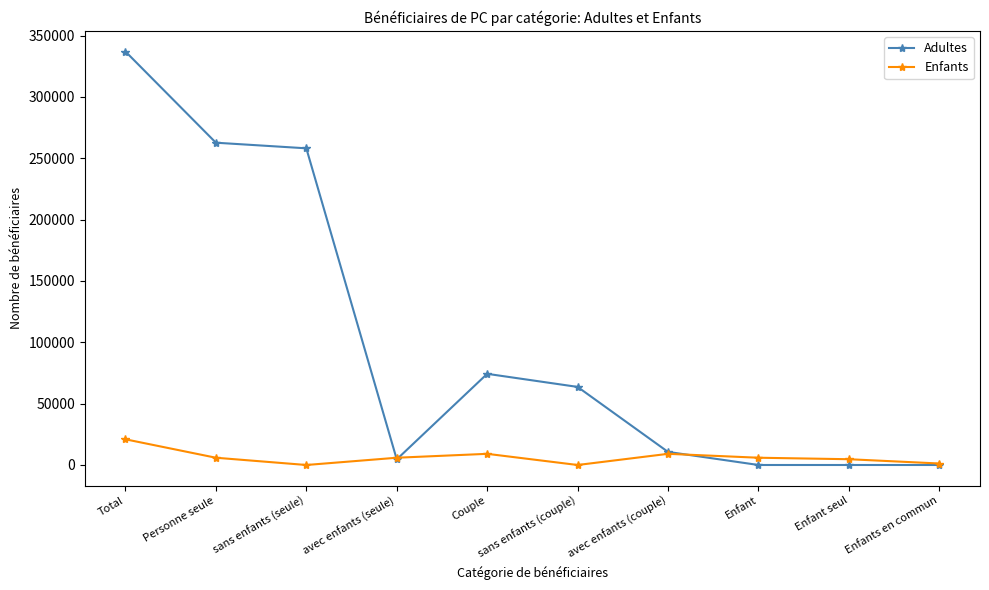

What are all the series names shown in the legend?

Adultes, Enfants